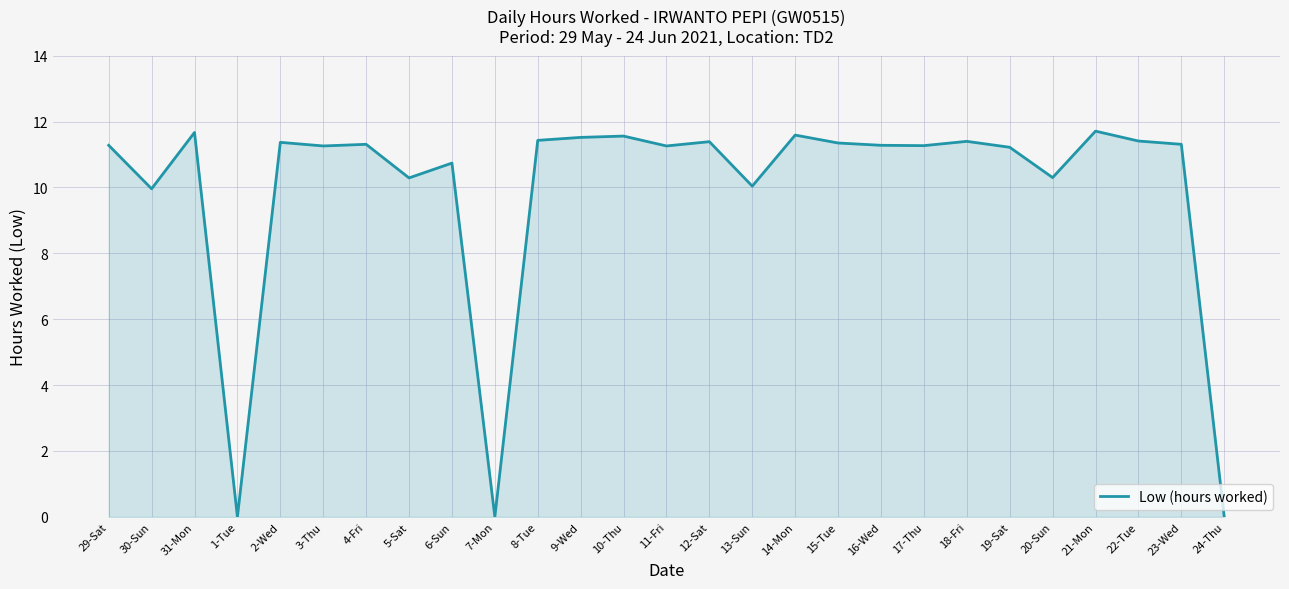

True or false: the data shows 20.1 at 2-Wed.

False